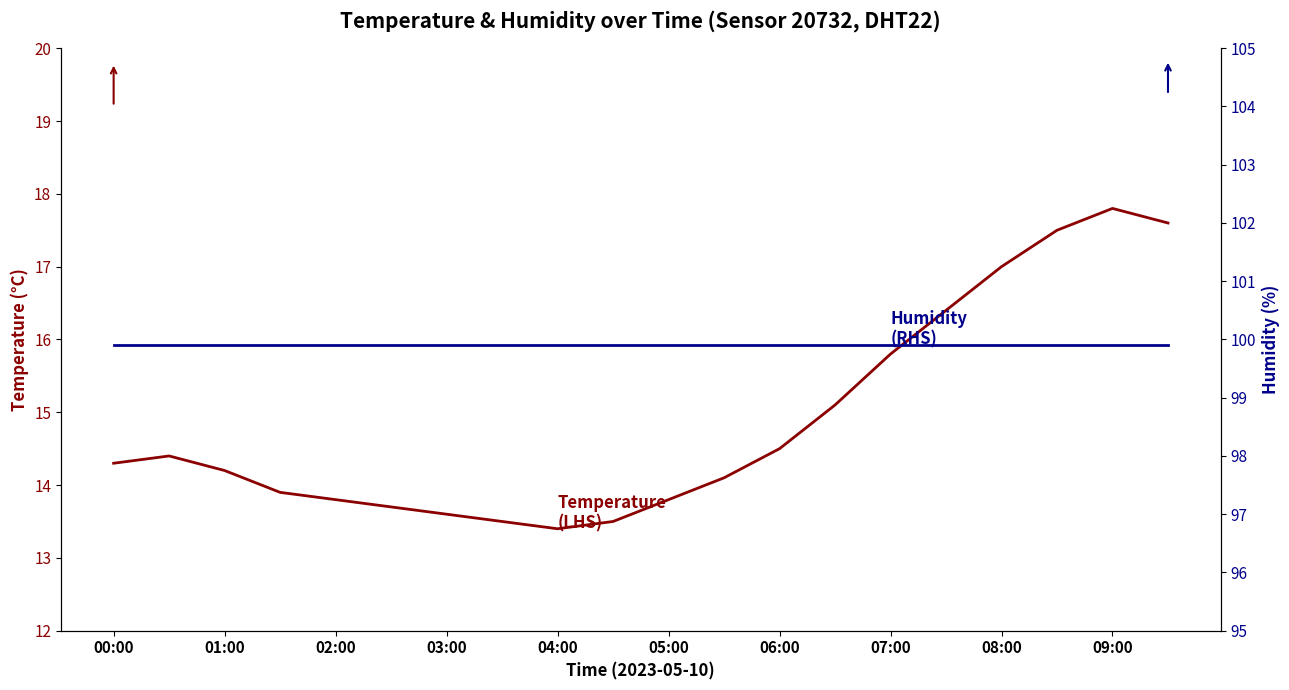

What is the spread (max minus min) of values at 08:00?

82.9